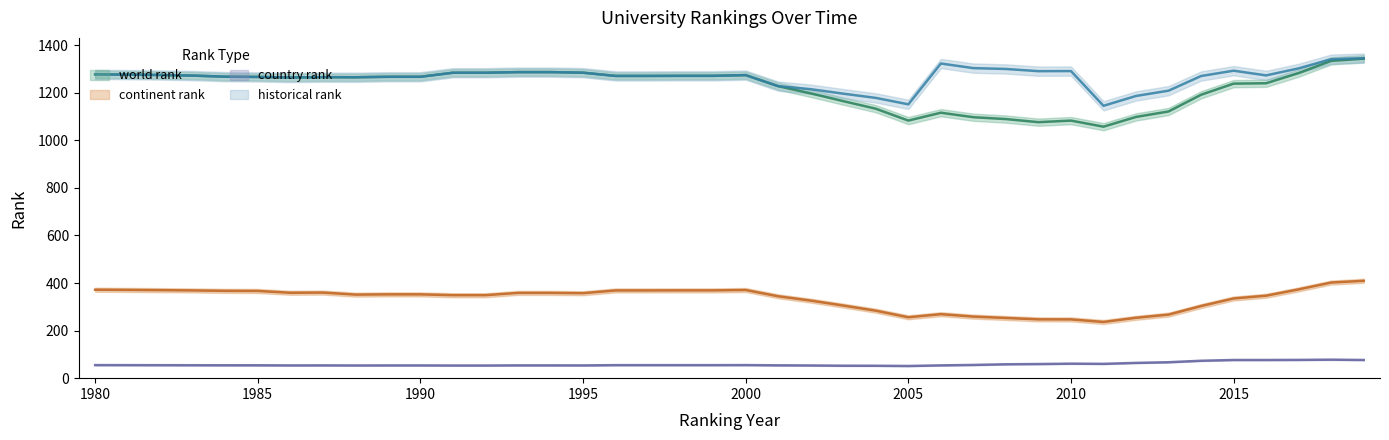

True or false: historical rank has a value of 1138 at 2011.

True